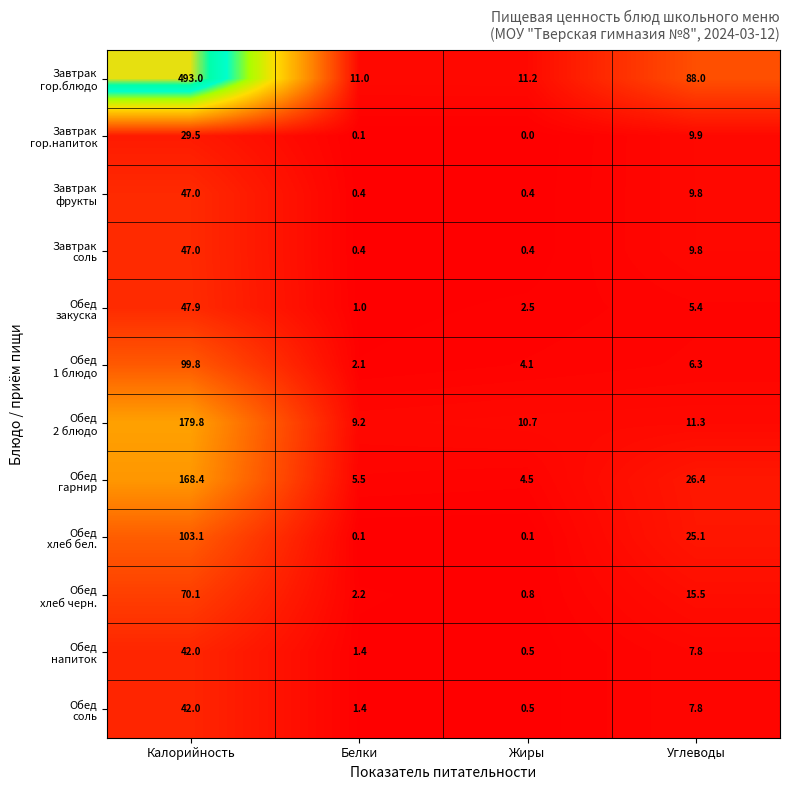

Which label corresponds to the smallest value in the chart?

Жиры